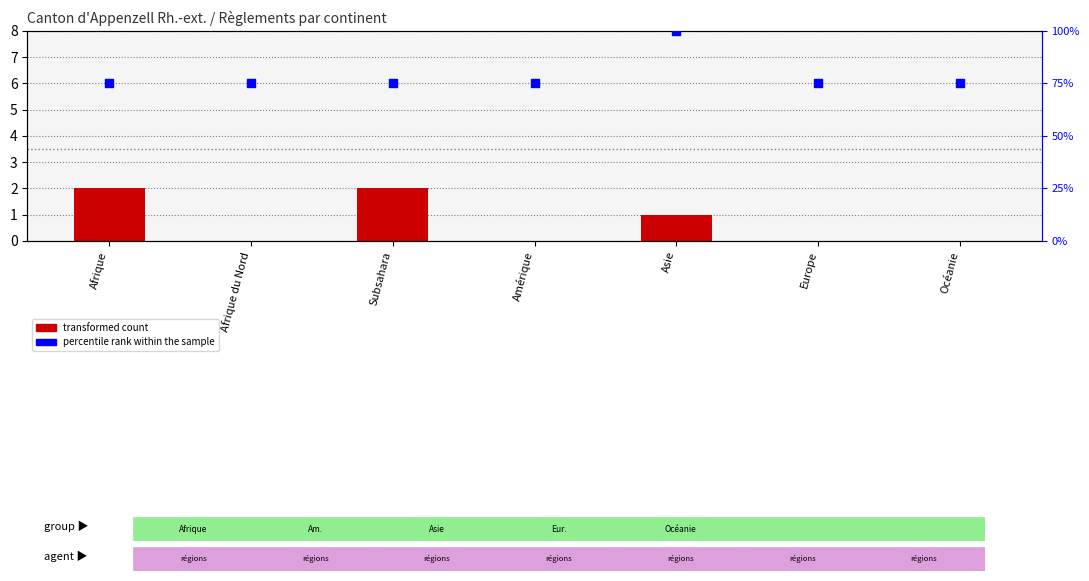

Which series has the largest total across all categories?

percentile rank within the sample